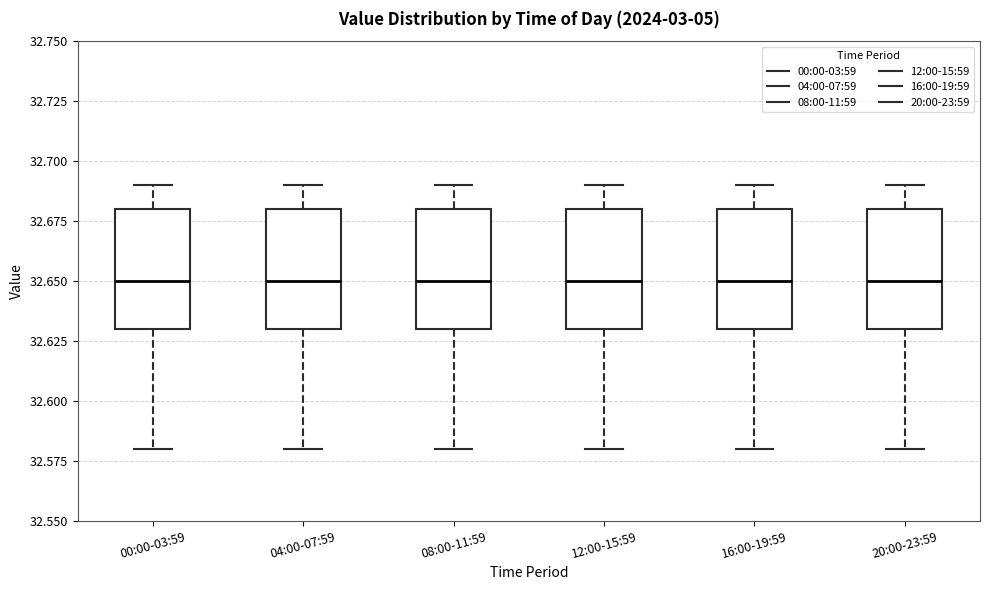

Reading left to right, read every box against the y-axis: the position of its median line, the range the box covers, and the ends of its whiskers. The values are not printed on the chart, so give them approximately, as read against the axis.

00:00-03:59: median 32.65, box 32.63 to 32.68, whiskers 32.58 to 32.69
04:00-07:59: median 32.65, box 32.63 to 32.68, whiskers 32.58 to 32.69
08:00-11:59: median 32.65, box 32.63 to 32.68, whiskers 32.58 to 32.69
12:00-15:59: median 32.65, box 32.63 to 32.68, whiskers 32.58 to 32.69
16:00-19:59: median 32.65, box 32.63 to 32.68, whiskers 32.58 to 32.69
20:00-23:59: median 32.65, box 32.63 to 32.68, whiskers 32.58 to 32.69